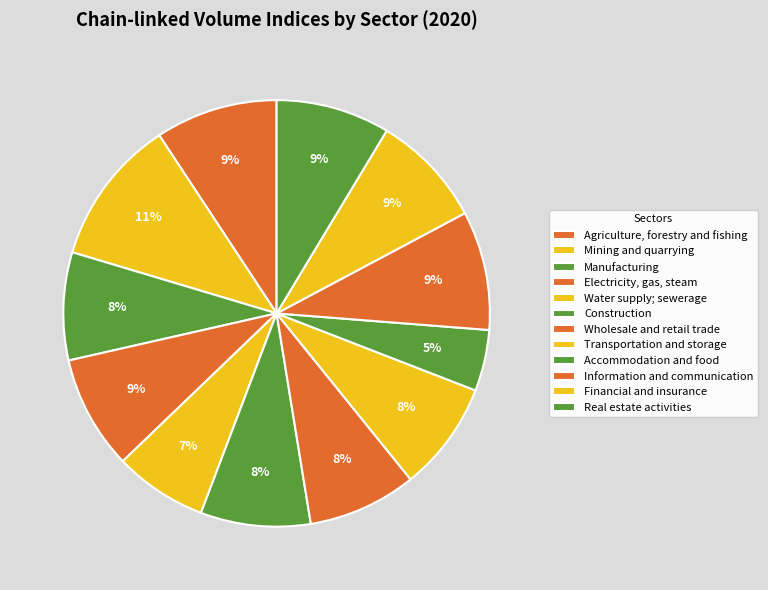

What is the change in value from Construction to Transportation and storage?

-0.3